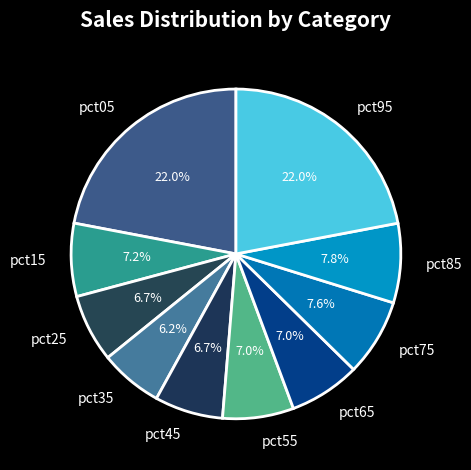

Does pct85 represent more than half of the total?

No